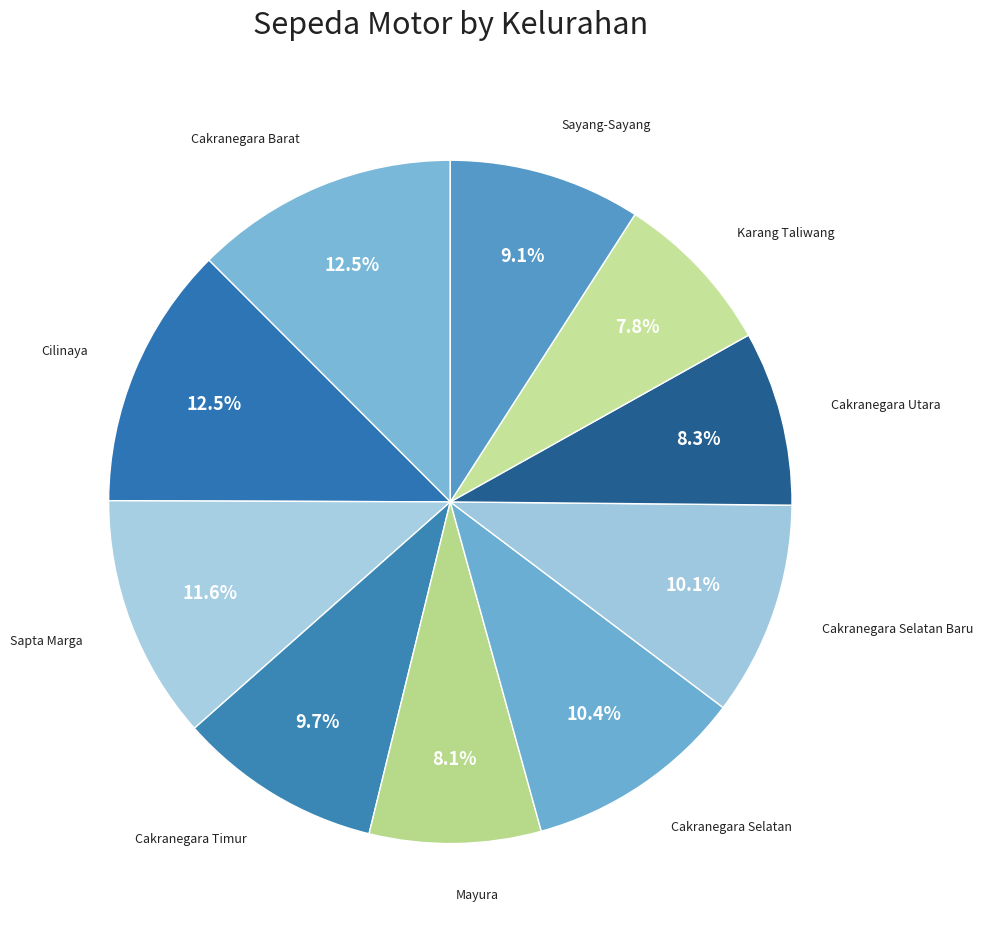

What is the ratio of the value at Karang Taliwang to the value at Cilinaya?

0.6